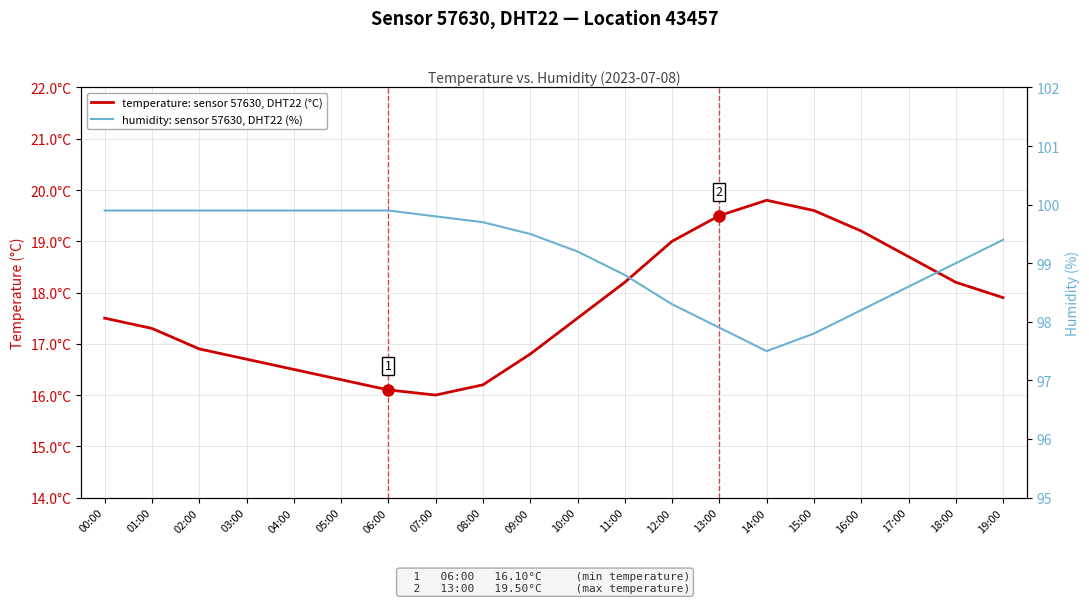

Where is the first local minimum for humidity: sensor 57630, DHT22 (%)?

14:00